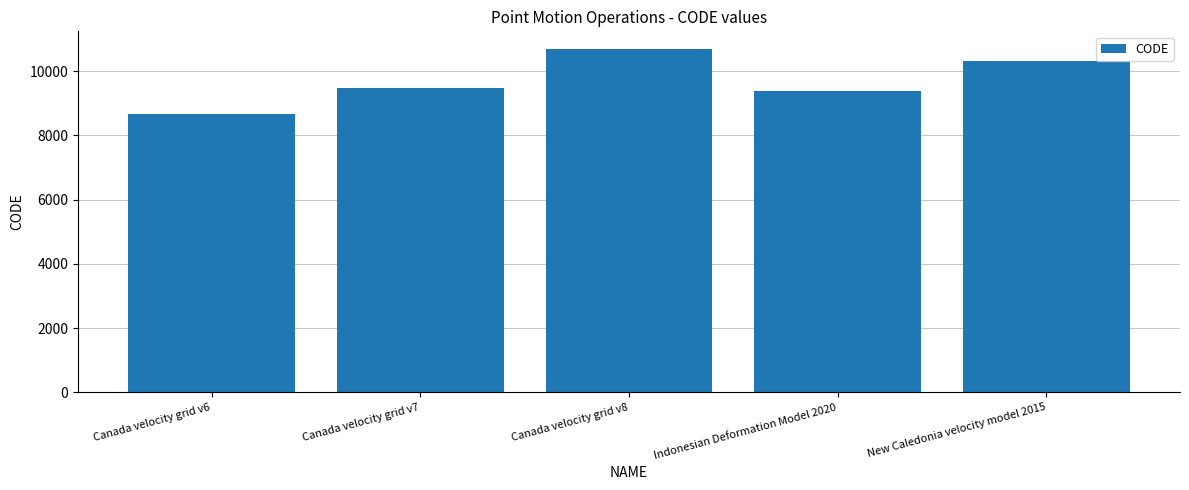

Rank the categories by value from highest to lowest.

Canada velocity grid v8, New Caledonia velocity model 2015, Canada velocity grid v7, Indonesian Deformation Model 2020, Canada velocity grid v6